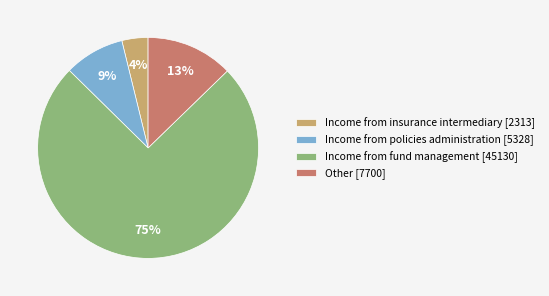

Count the number of slices in the pie.

4